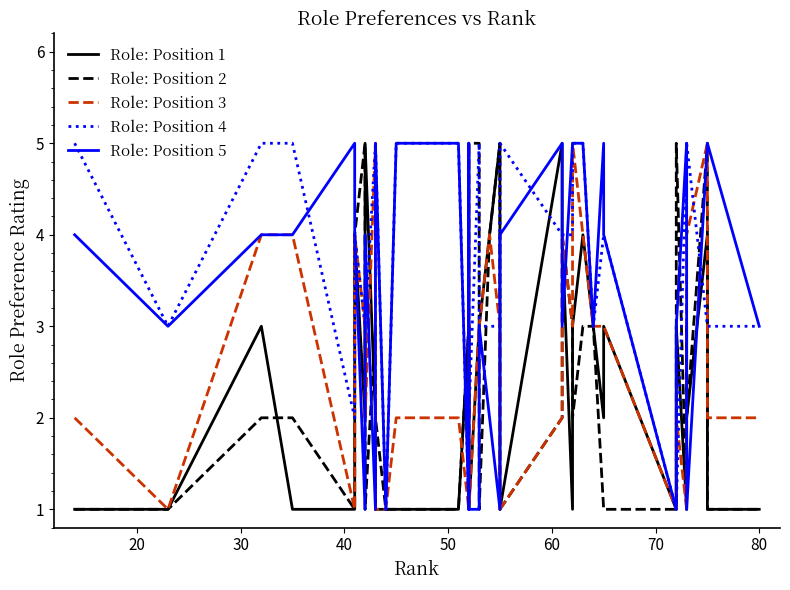

Count the Role: Position 3 values in the range 2 to 4.

26